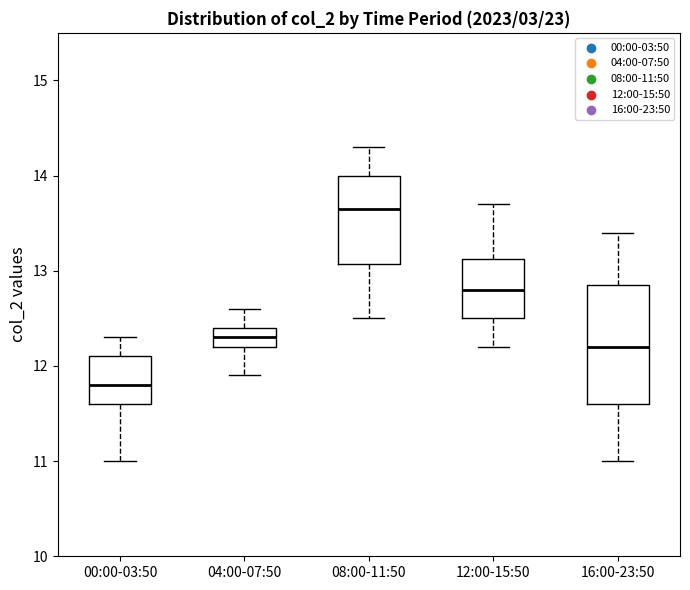

Which box is the tallest, from its lower edge to its upper edge?

16:00-23:50